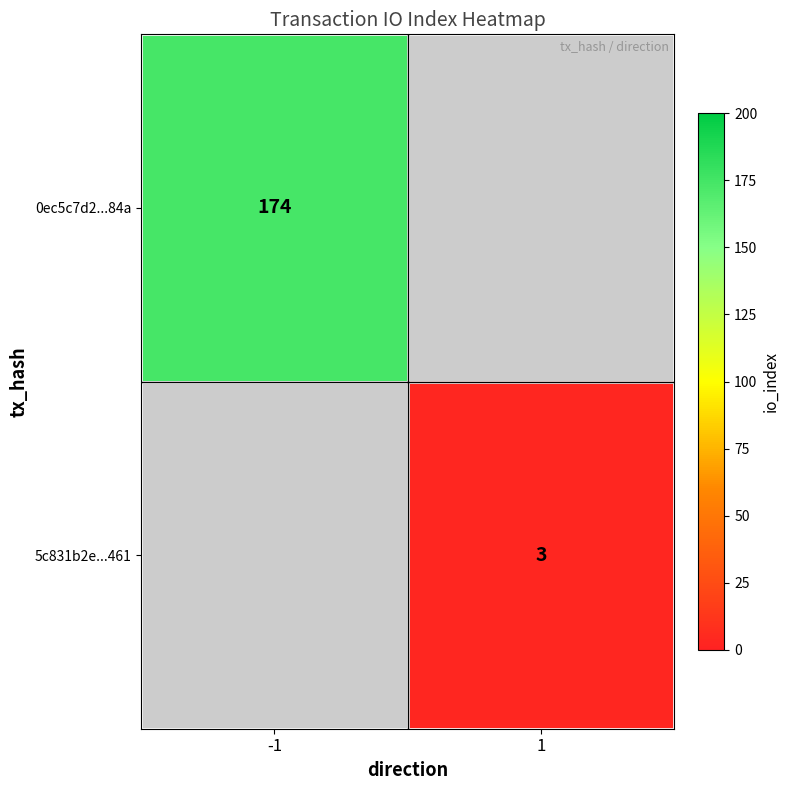

Is it true that 5c831b2e...461 equals 1 at 1?

False